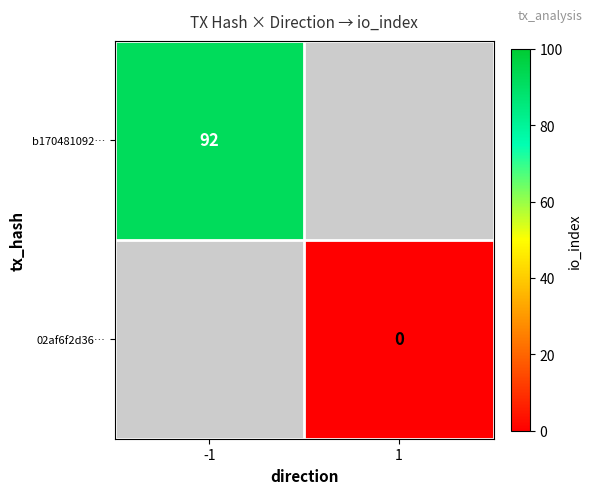

True or false: b170481092… has a value of 32 at -1.

False